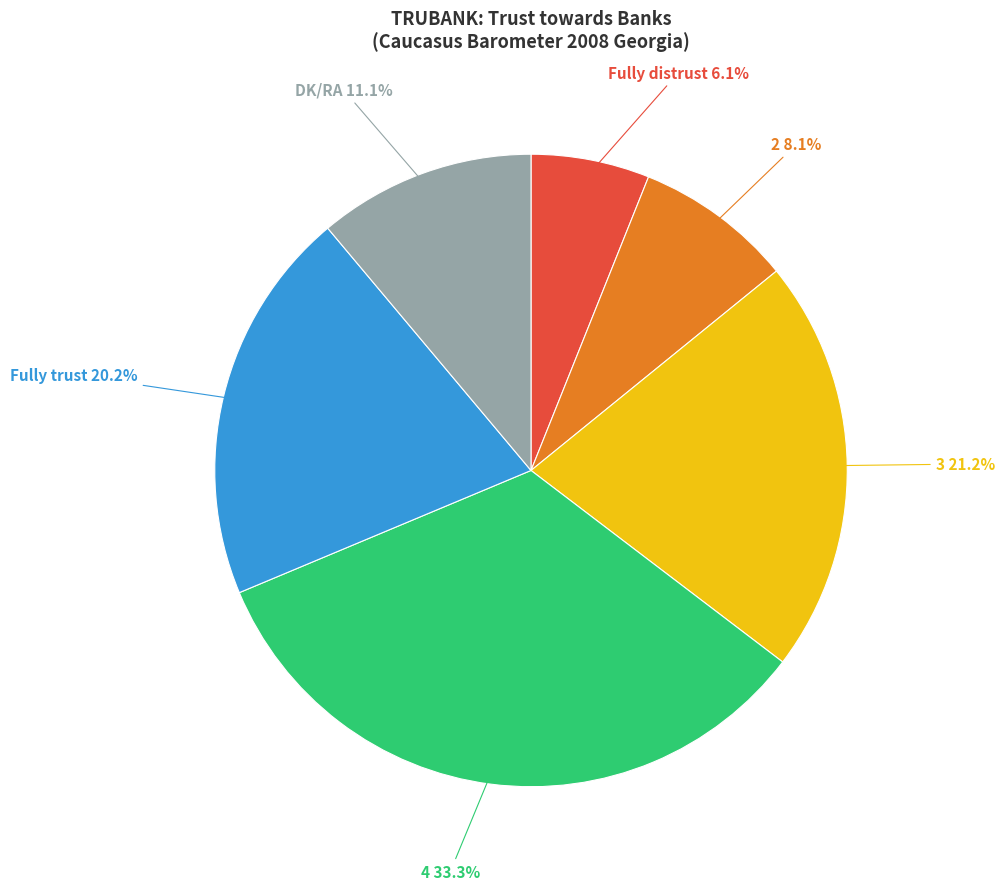

Does DK/RA account for over 50% of the chart?

No